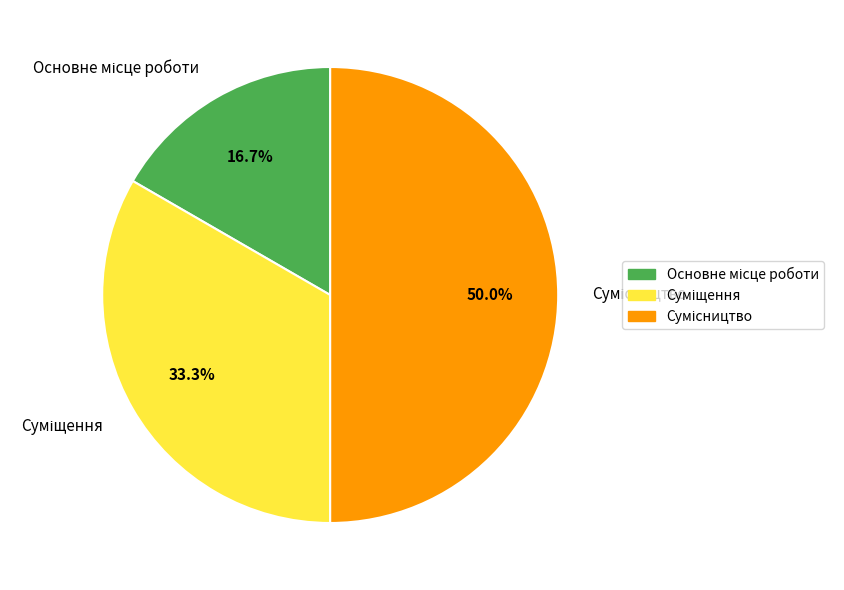

Rank the categories by value from lowest to highest.

Основне місце роботи, Суміщення, Сумісництво